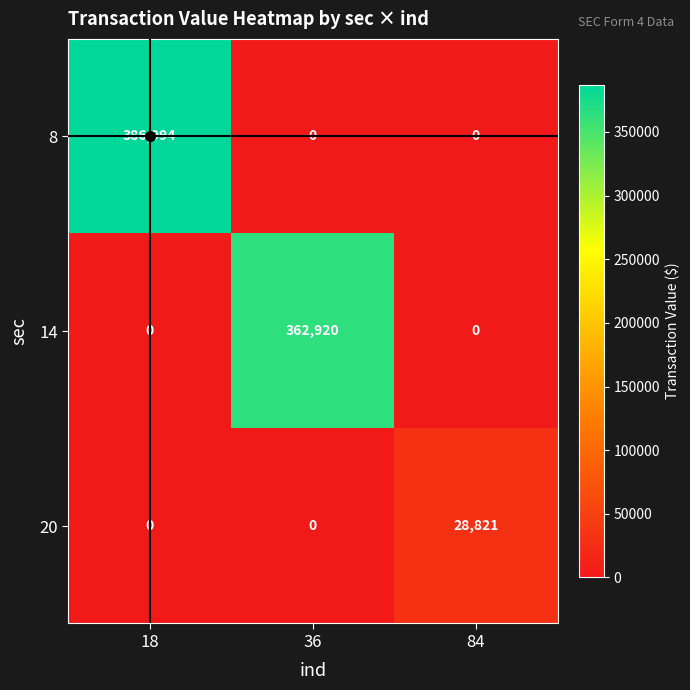

What is the sum of all 8 values?

386994